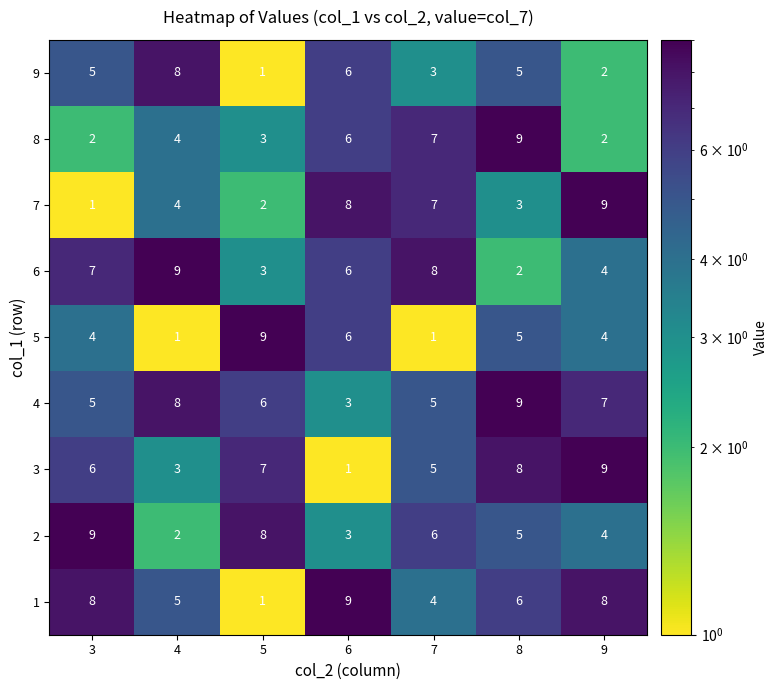

What is the sum of all 1 values?

41